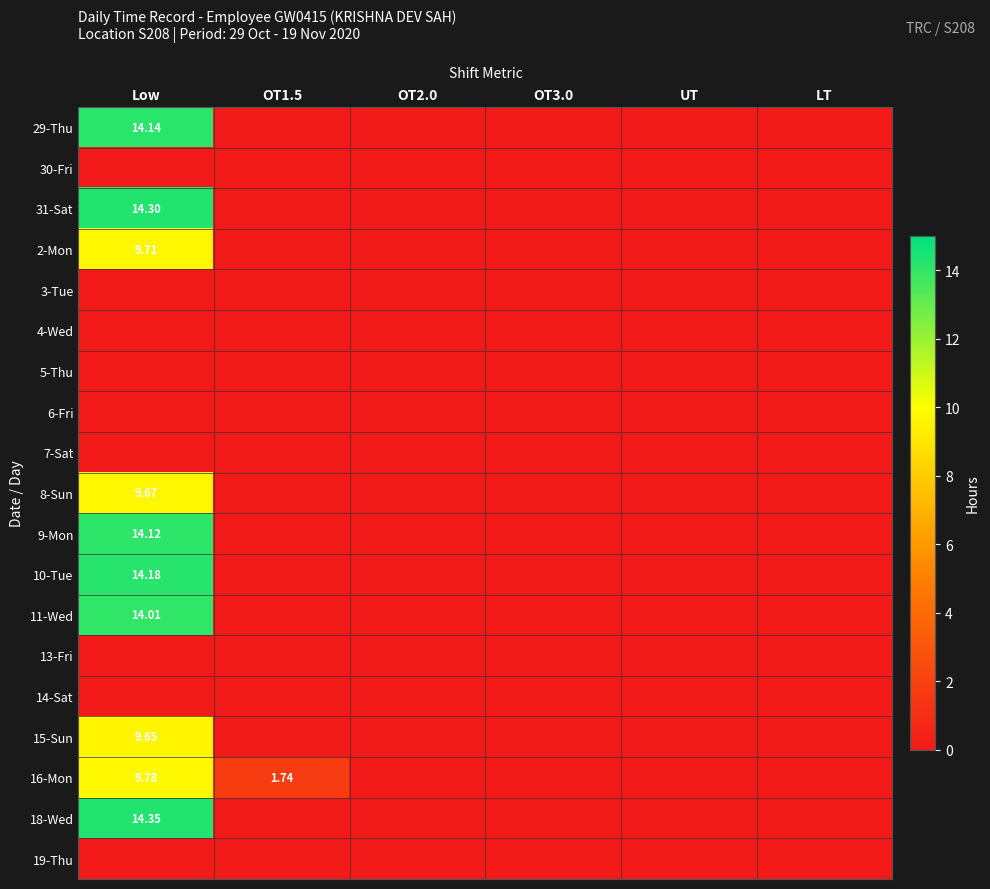

Rank the categories by 8-Sun value from lowest to highest.

OT1.5, OT2.0, OT3.0, UT, LT, Low